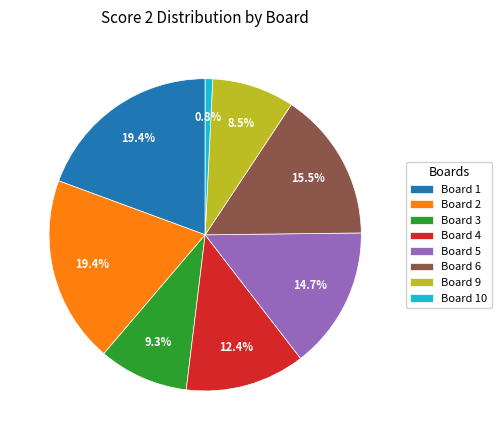

Do Board 2 and Board 9 together represent more than half of the pie?

No